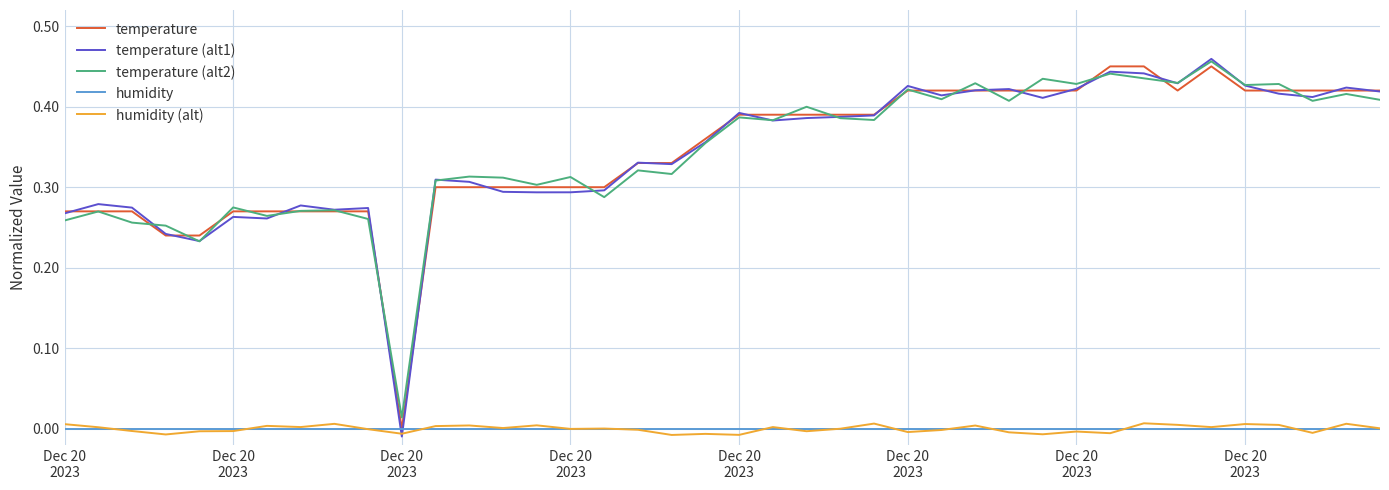

Which series has the largest range (max minus min)?

temperature (alt1)